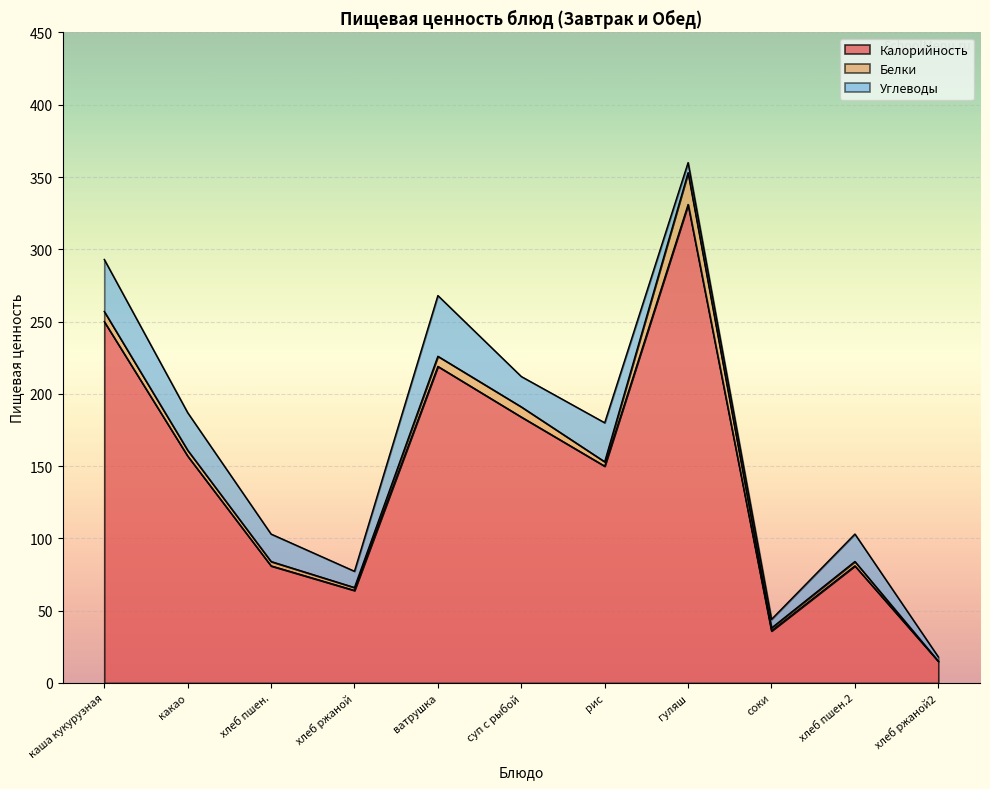

Reading left to right, extract all data points from this chart.

Калорийность: каша молочная кукурузная жидкая=250.0	какао с молоком=157.0	Хлеб пшеничный иодированный=81.0	хлеб ржаной=64.0	ватрушка с тварожным фаршем=219.0	суп картофельный с рыбными консервыми=184.0	рис отварной=150.0	гуляш из говядины=331.0	соки фруктовые=36.0	Хлеб пшеничный иодированный=81.0	Хлеб ржаной=15.0
Белки: каша молочная кукурузная жидкая=7.0	какао с молоком=4.0	Хлеб пшеничный иодированный=3.0	хлеб ржаной=2.0	ватрушка с тварожным фаршем=7.0	суп картофельный с рыбными консервыми=7.0	рис отварной=3.0	гуляш из говядины=22.0	соки фруктовые=2.0	Хлеб пшеничный иодированный=3.0	Хлеб ржаной=0.0
Углеводы: каша молочная кукурузная жидкая=36.0	какао с молоком=26.0	Хлеб пшеничный иодированный=19.0	хлеб ржаной=11.2	ватрушка с тварожным фаршем=42.0	суп картофельный с рыбными консервыми=21.0	рис отварной=27.0	гуляш из говядины=7.0	соки фруктовые=6.0	Хлеб пшеничный иодированный=19.0	Хлеб ржаной=3.0